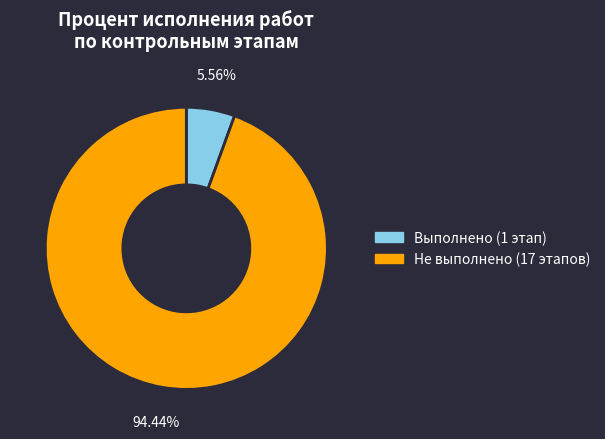

Does any single category account for the majority?

Yes